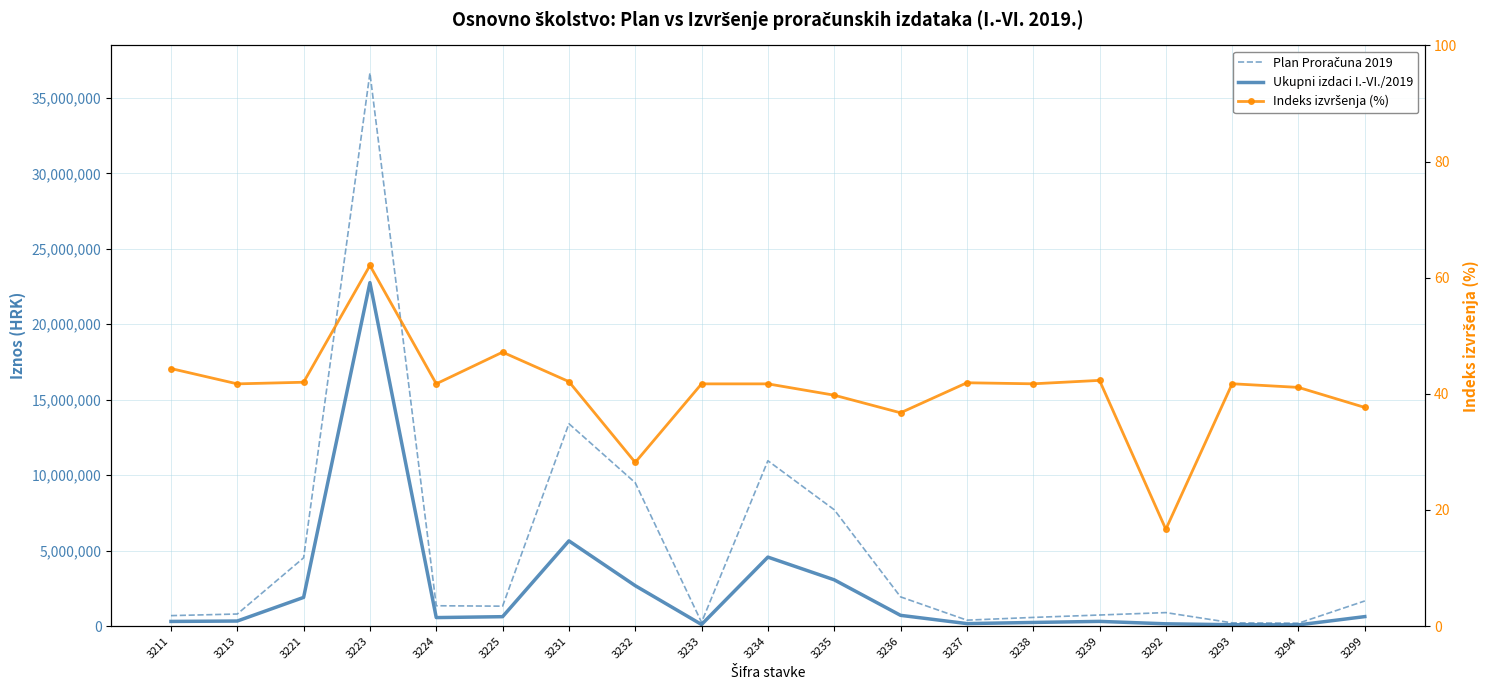

True or false: Ukupni izdaci I.-VI./2019 has a value of 430865.8 at 3211.

False